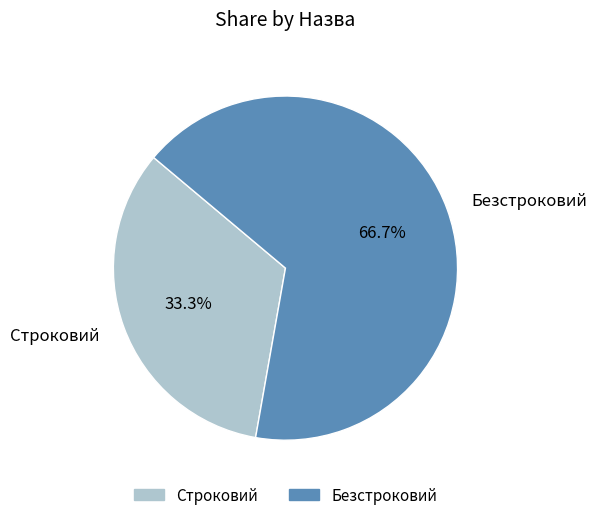

What is the smallest slice in the pie chart?

Строковий